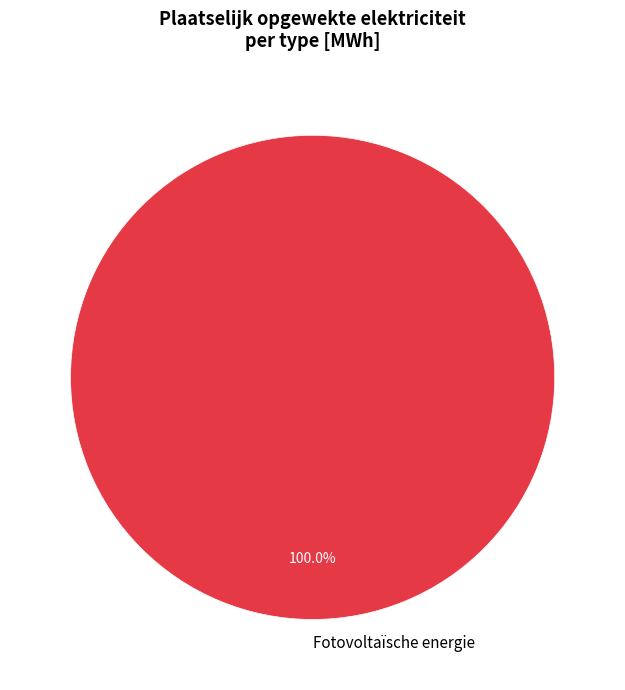

How many segments does this pie chart have?

1